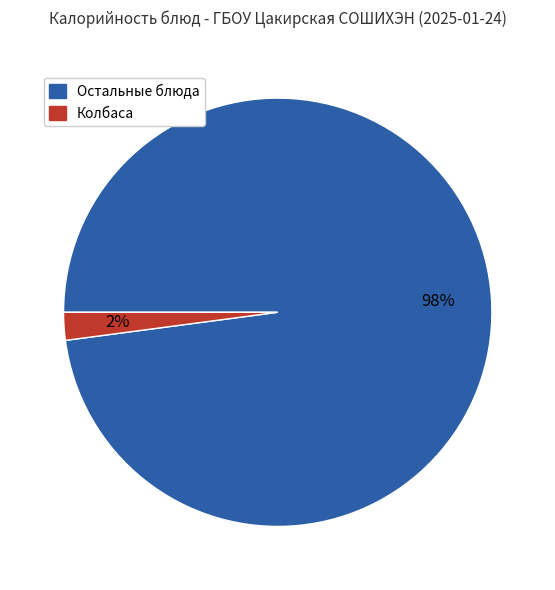

To the nearest percent, what is the difference between the largest and smallest slice percentages?

96%